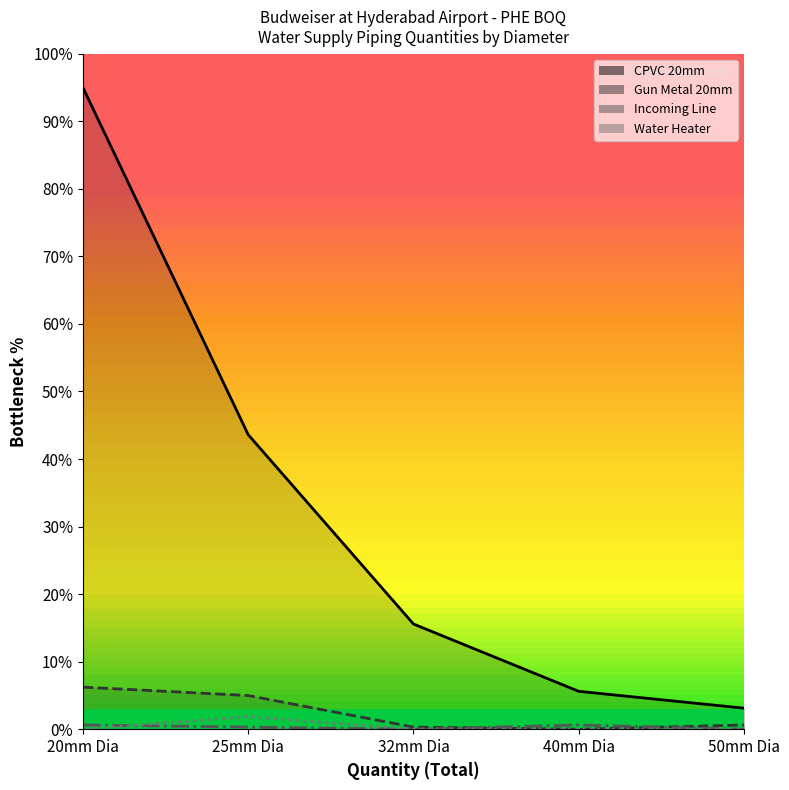

Is it true that Incoming Line equals 0.8 at 20mm Dia?

False